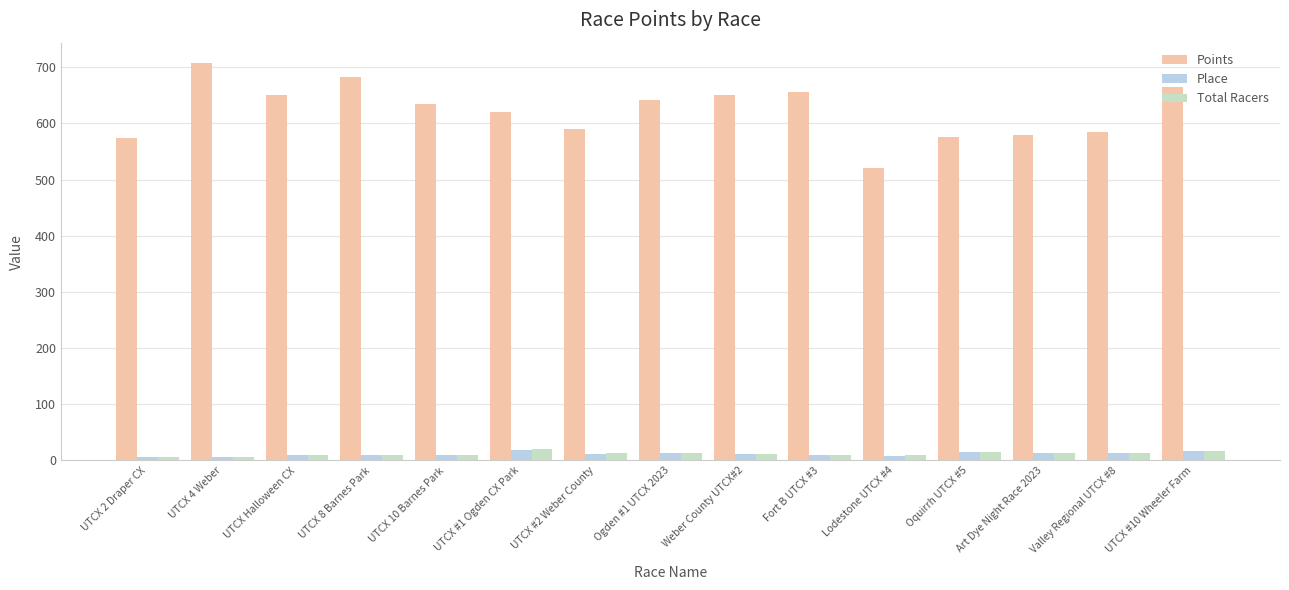

At which category is the sum across all series the highest?

UTCX 4 Weber